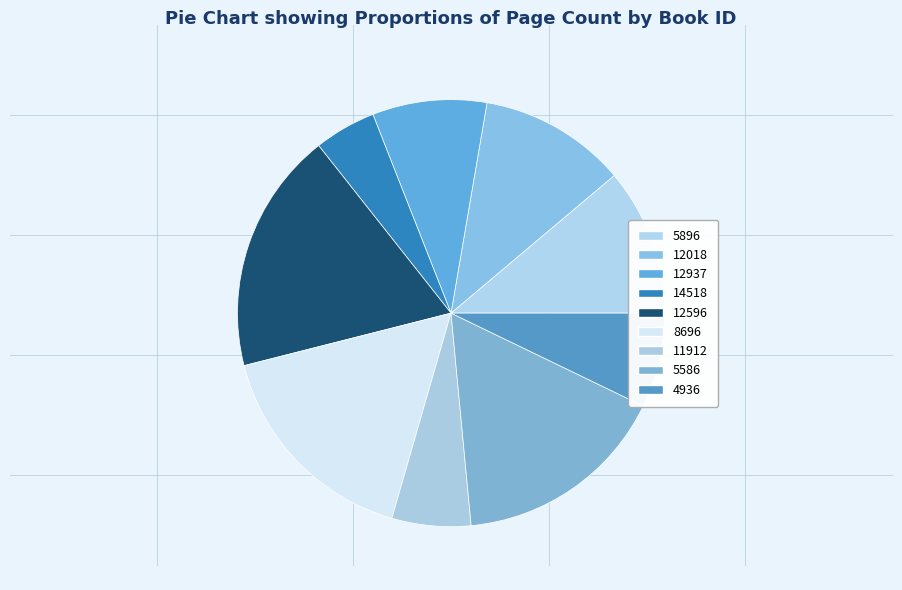

To the nearest percent, what is the difference between the largest and smallest slice percentages?

14%